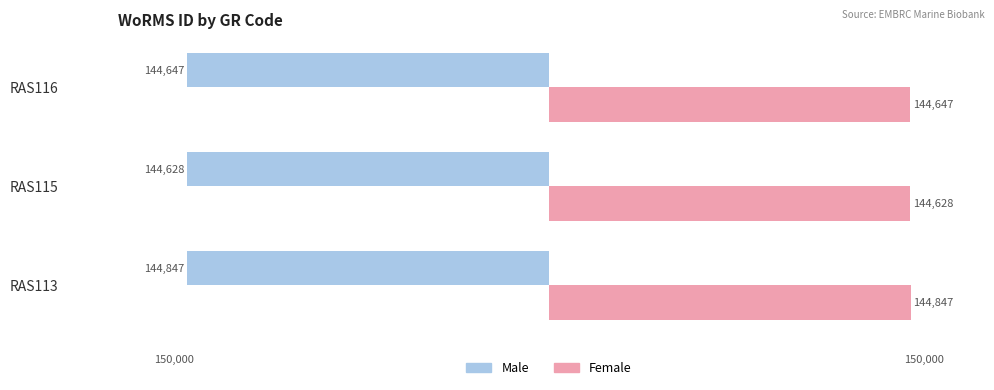

Is the value of Male at RAS116 greater than the value of Female at RAS113?

No